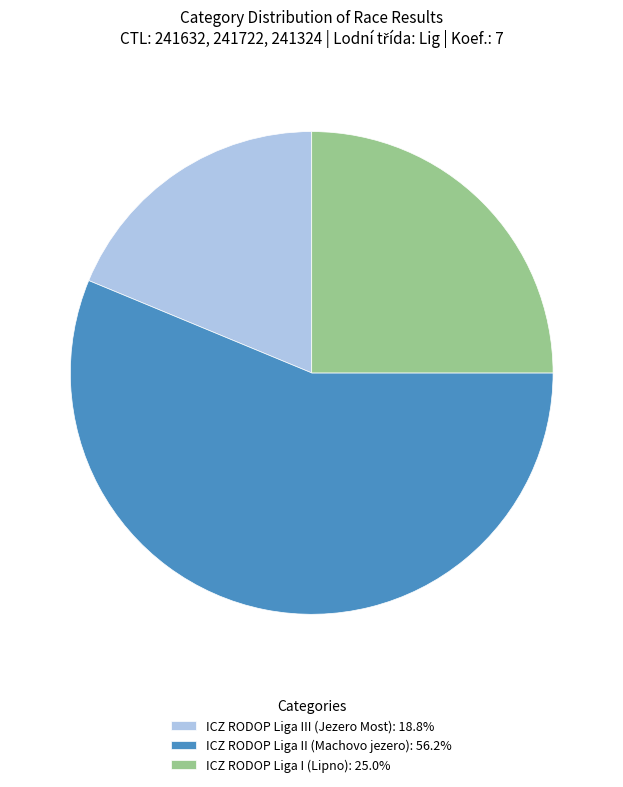

Combined, do ICZ RODOP Liga II (Machovo jezero): 56.2% and ICZ RODOP Liga I (Lipno): 25.0% account for over 50%?

Yes